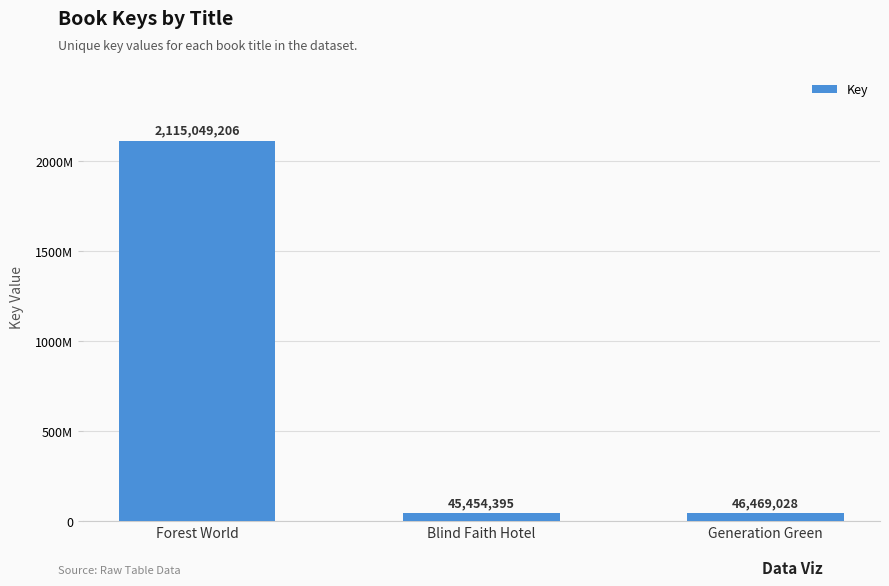

What is the difference between the maximum and minimum values?

2069594811